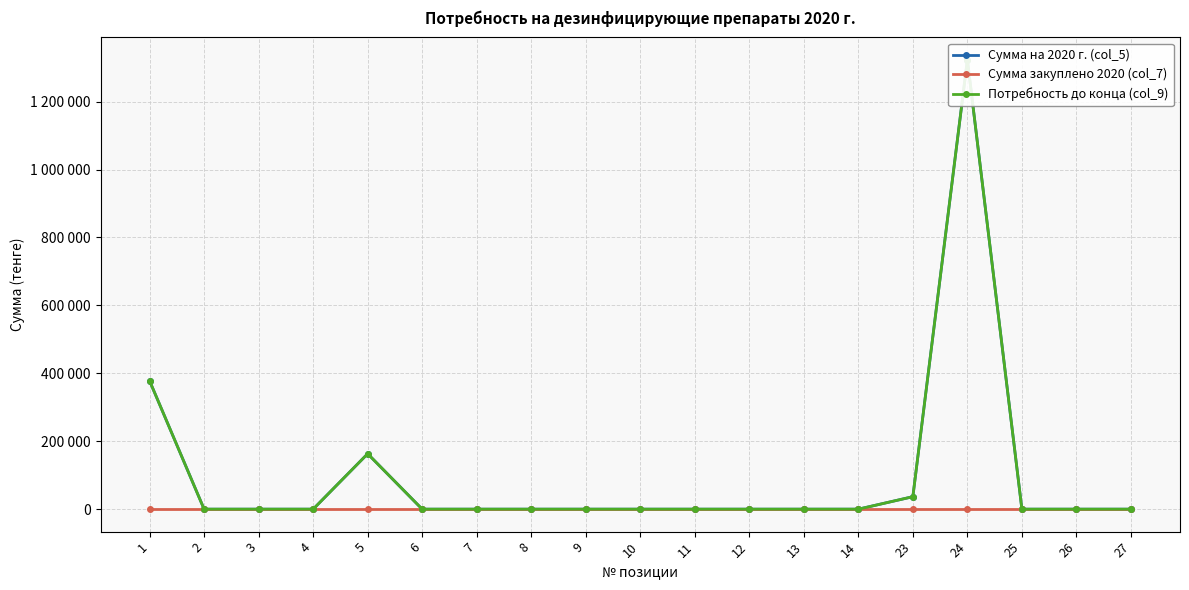

True or false: Сумма на 2020 г. (col_5) and Потребность до конца (col_9) intersect in this chart.

False